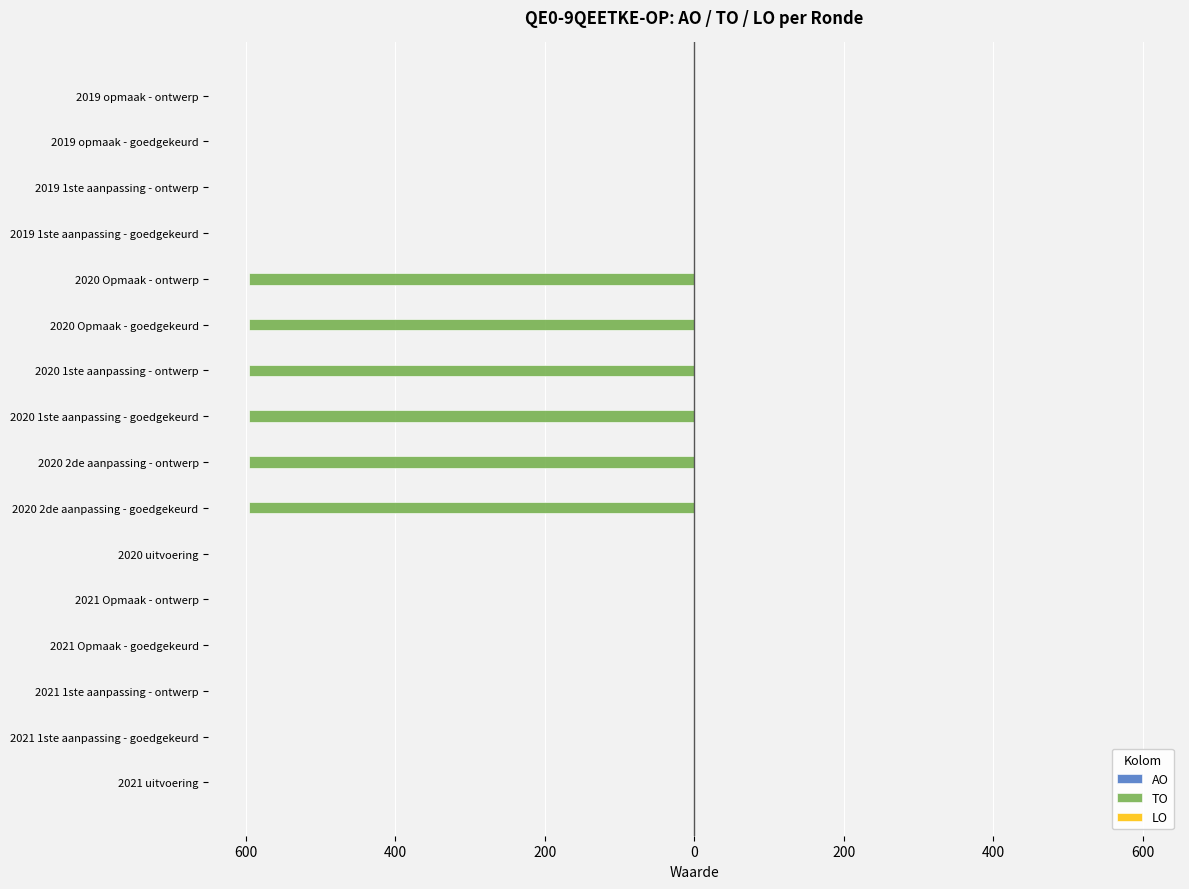

Are the bars horizontal?

Yes